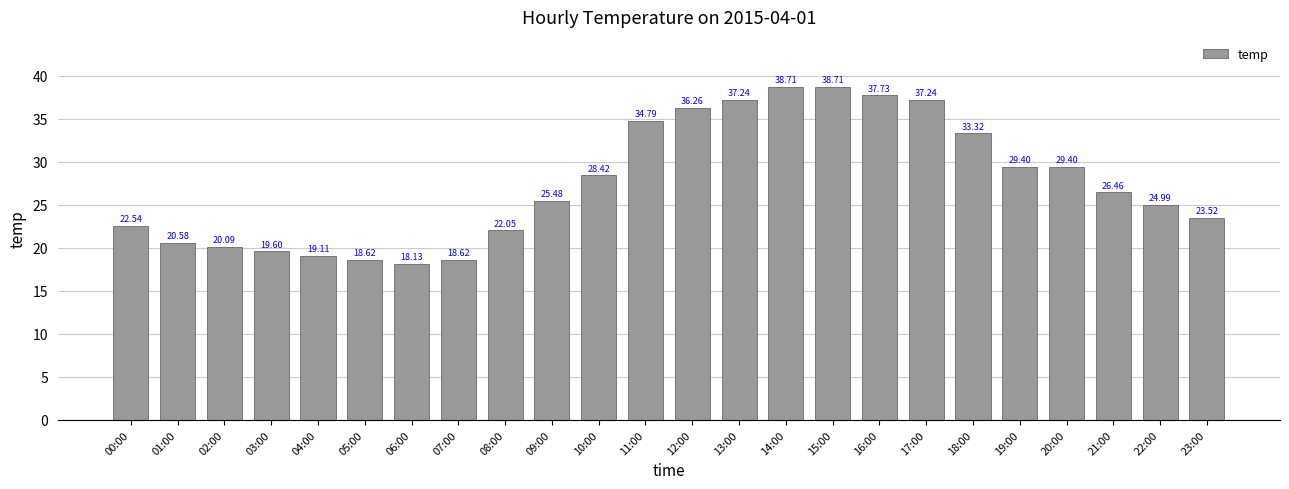

Reading left to right, what are all the values shown in this chart?

22.5	20.6	20.1	19.6	19.1	18.6	18.1	18.6	22.1	25.5	28.4	34.8	36.3	37.2	38.7	38.7	37.7	37.2	33.3	29.4	29.4	26.5	25.0	23.5